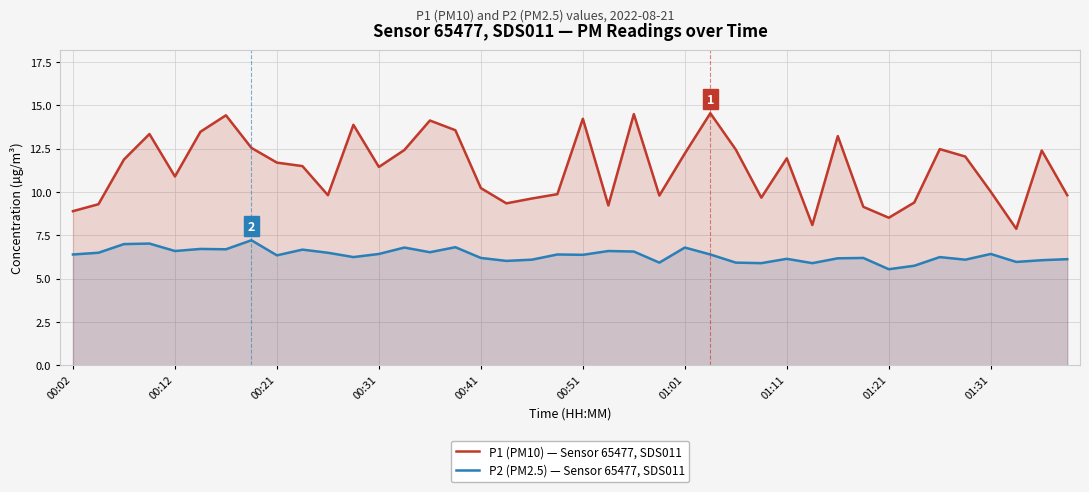

Which series has the largest range (max minus min)?

P1 (PM10) — Sensor 65477, SDS011